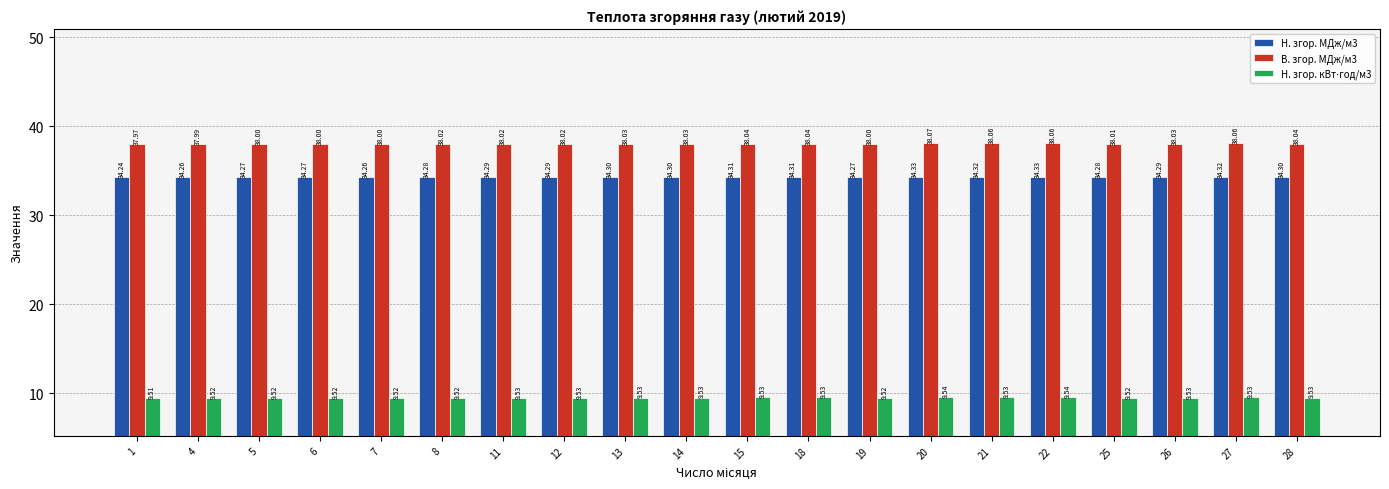

At how many categories does at least one series exceed 17?

20